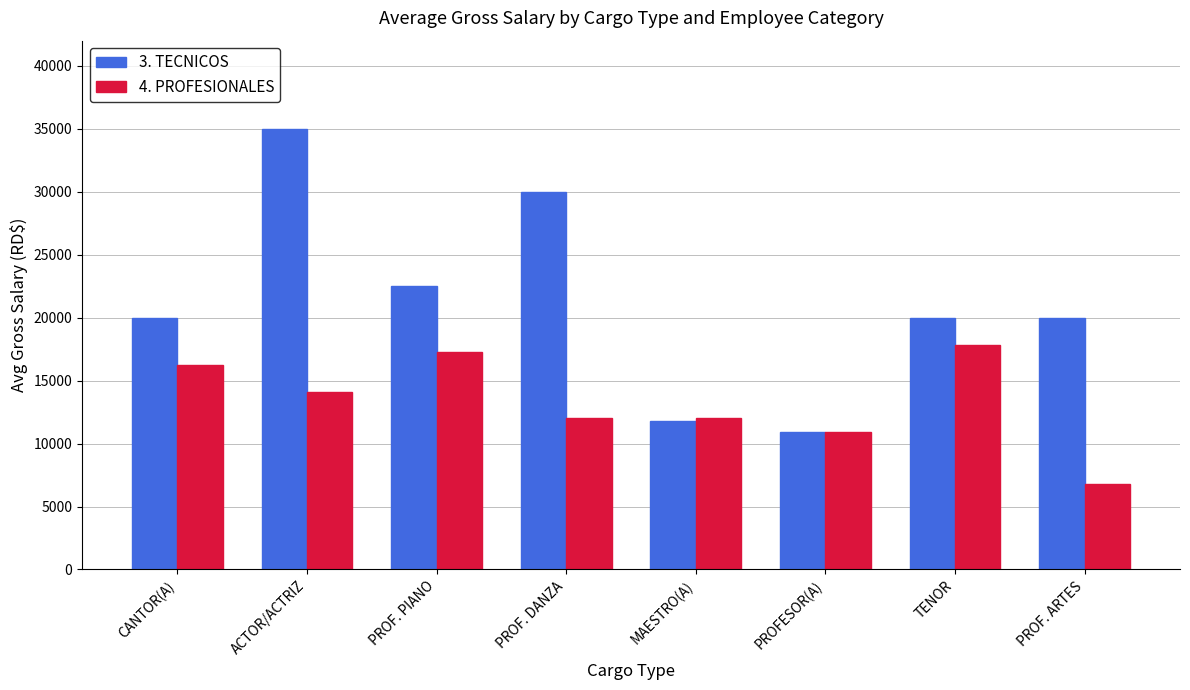

What is the greatest value displayed?

35000.0